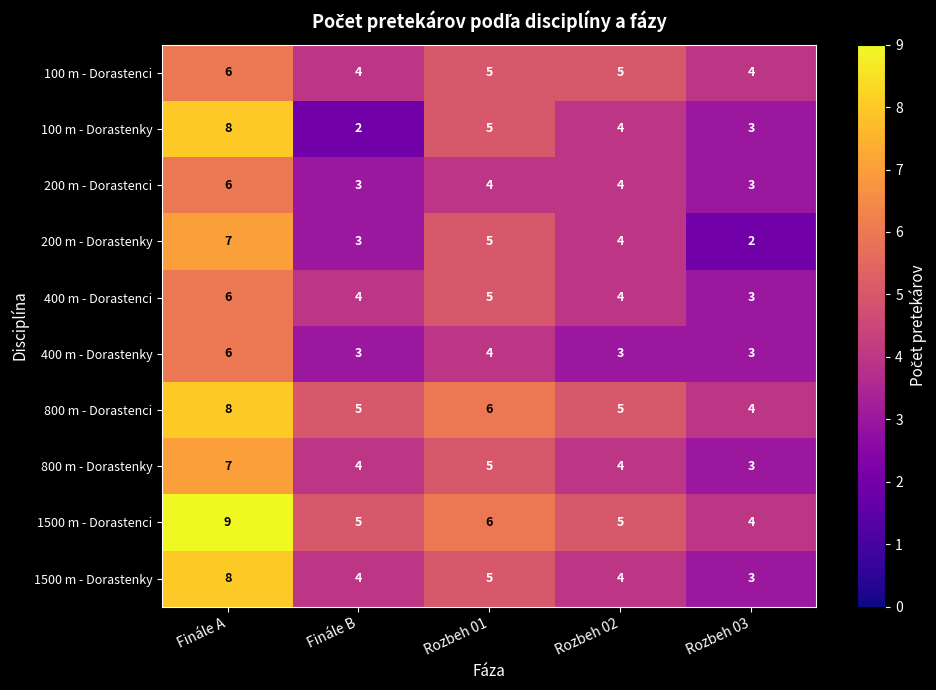

What is the difference between the maximum and minimum values in the 100 m - Dorastenky series?

6